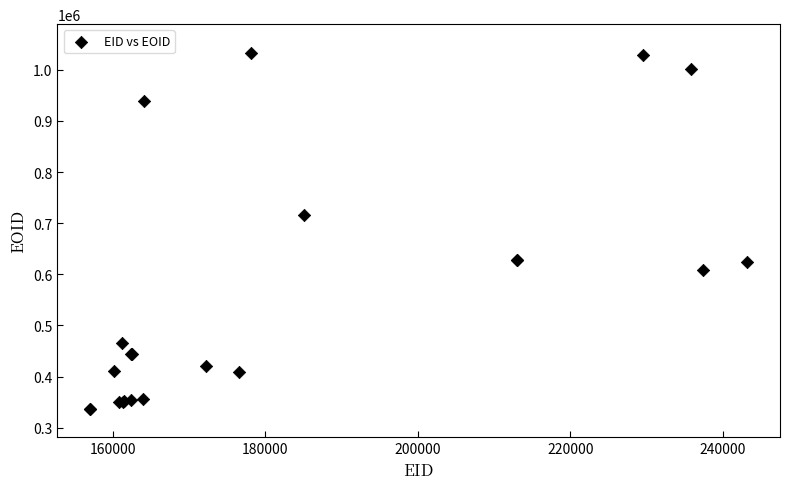

What Y value in the scatter plot is closest to 685448?

715830